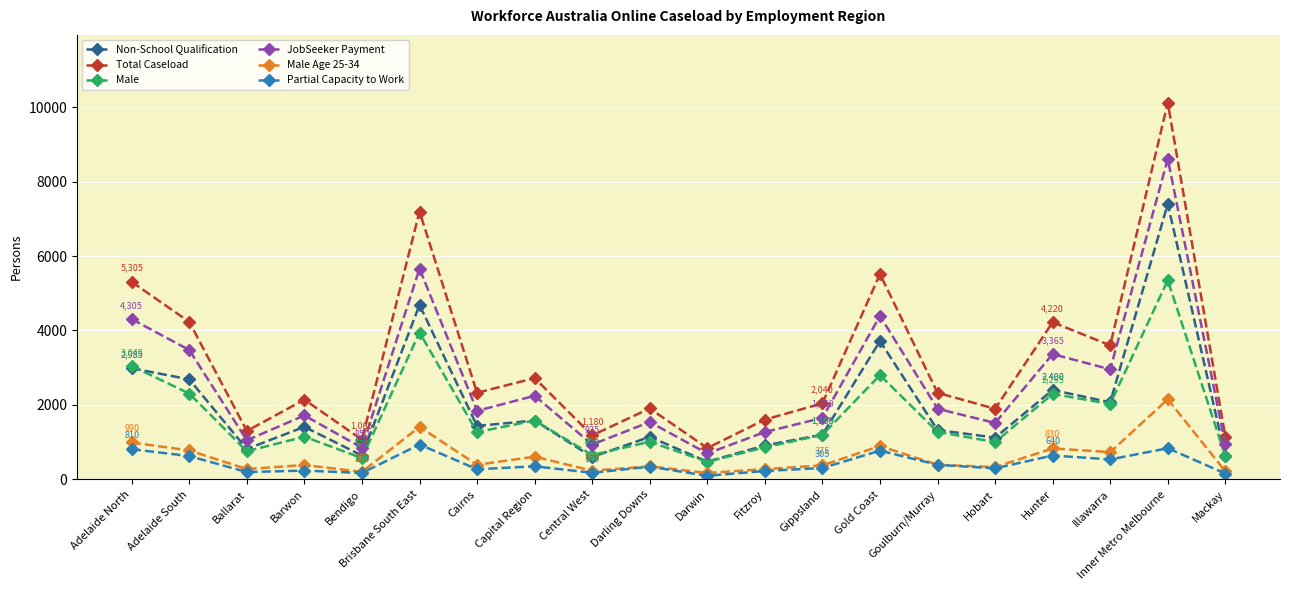

List the series in order of their peak value, highest first.

Total Caseload, JobSeeker Payment, Non-School Qualification, Male, Male Age 25-34, Partial Capacity to Work